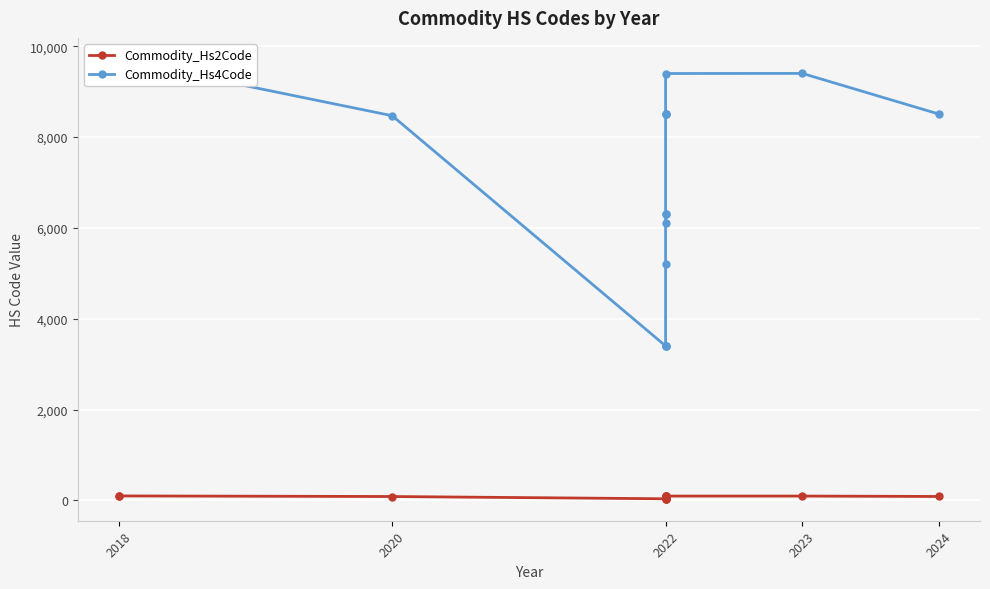

Between 2022 and 2024, which series saw the biggest shift?

Commodity_Hs4Code